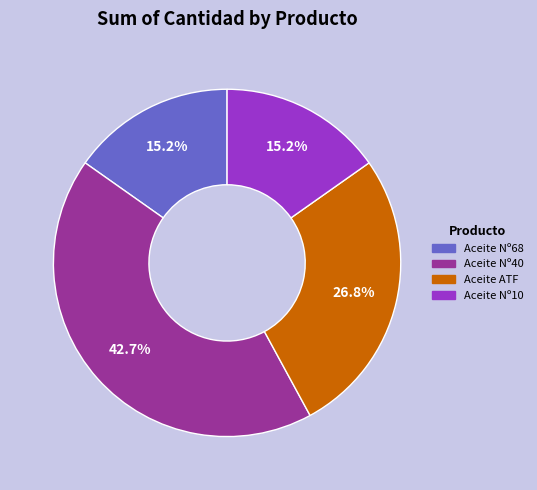

Which slice is the largest?

Aceite Nº40